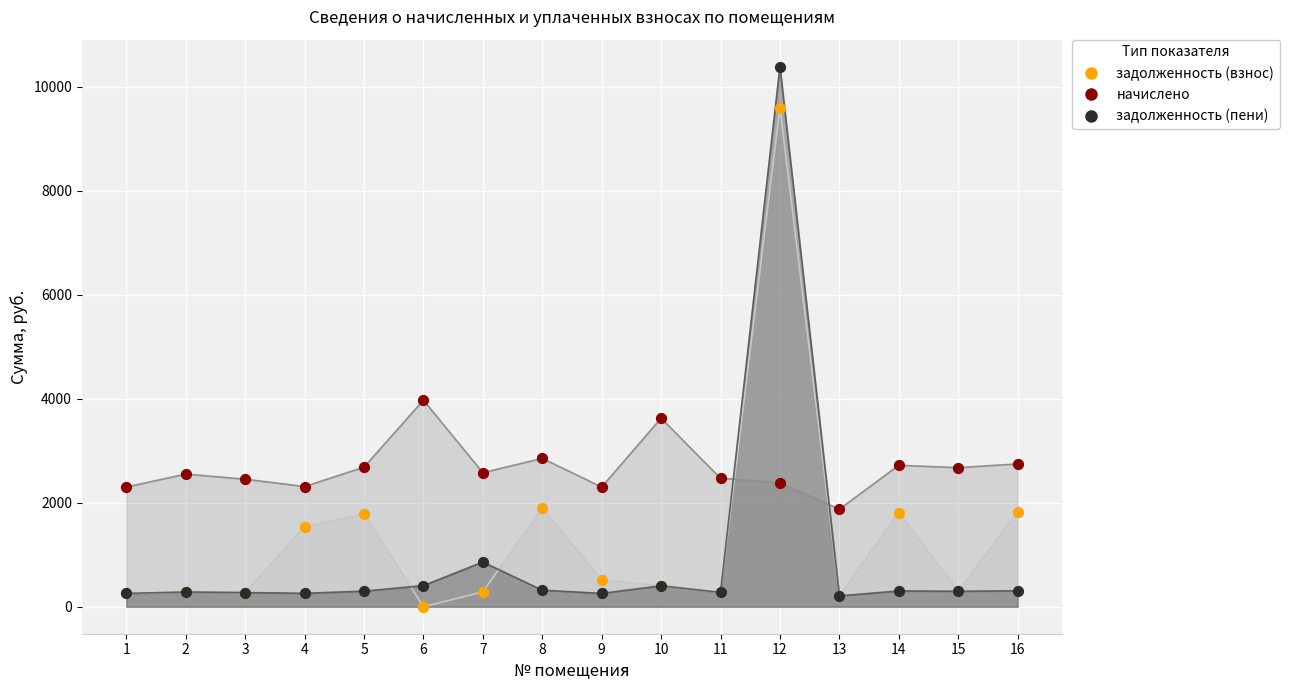

Which series contains the highest Y value?

задолженность (пени)